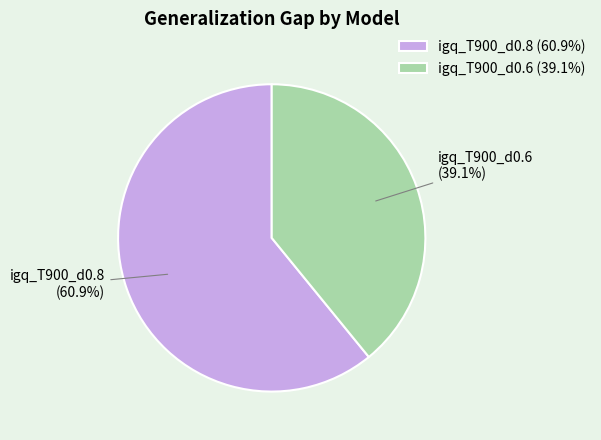

How many slices are in this pie chart?

2